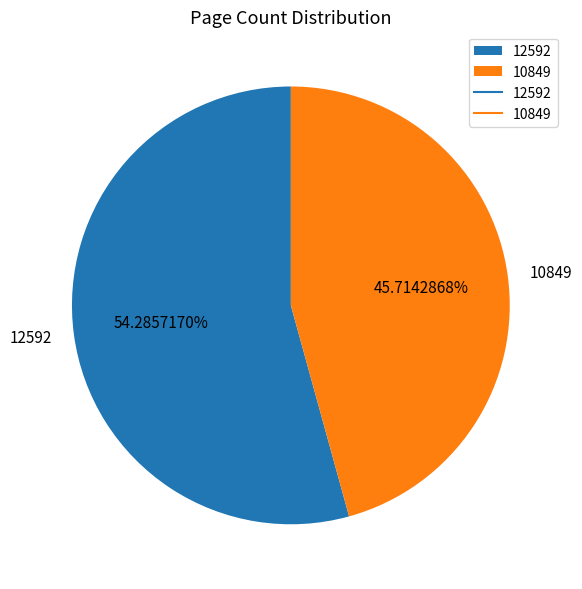

To the nearest percent, what is the average slice percentage?

50%